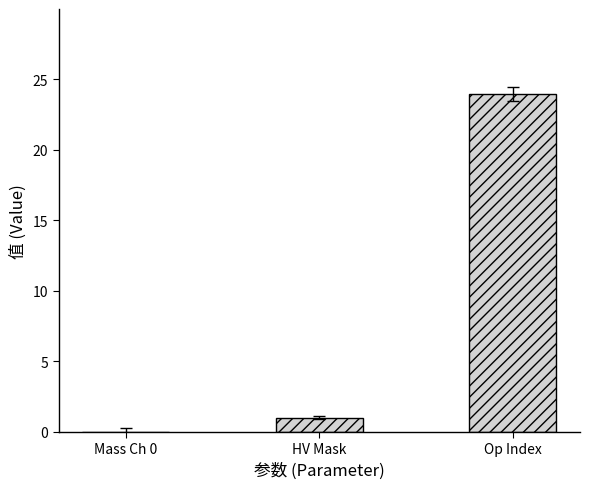

At which label is the value closest to 12?

HV Mask